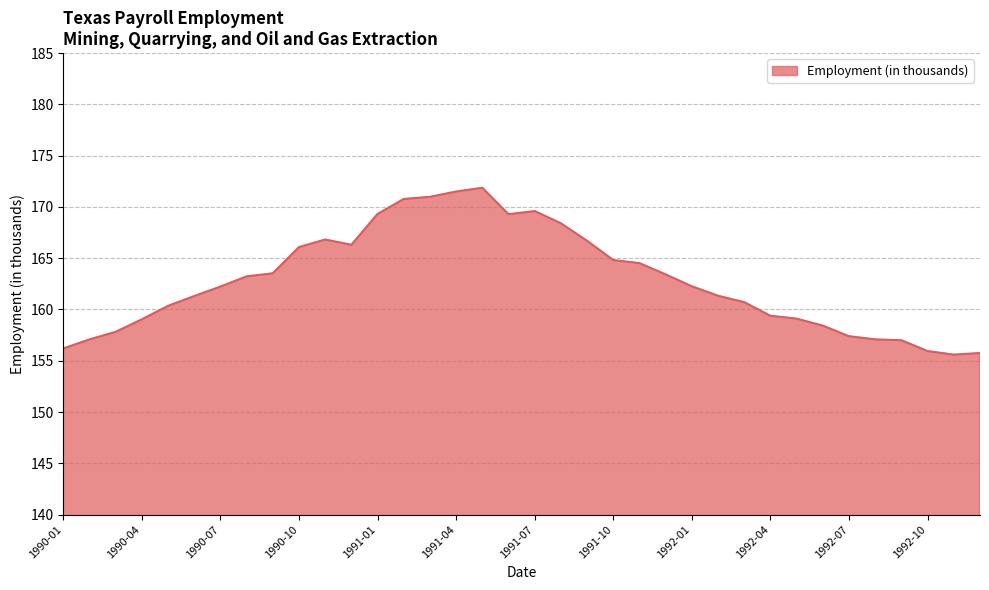

What is the minimum value shown in the chart?

155.6